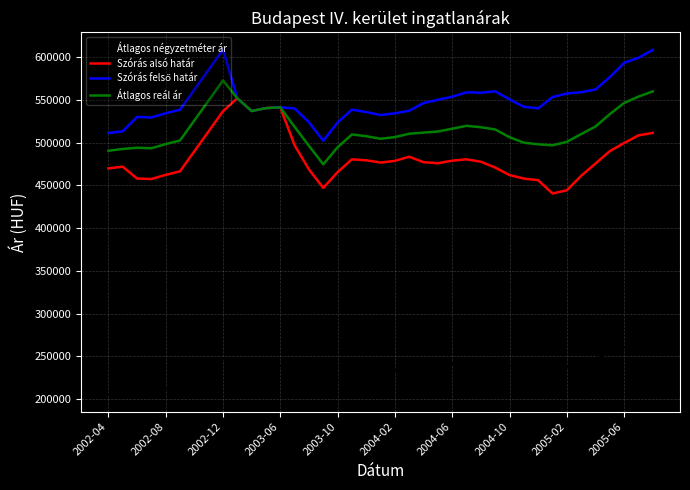

True or false: Átlagos négyzetméter ár and Szórás alsó határ cross at least once.

False